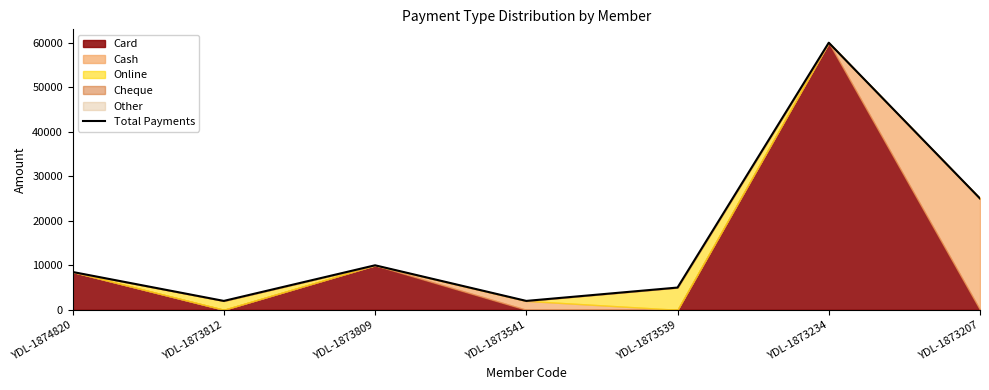

How many points are higher than both their immediate neighbors (excluding endpoints)?

2